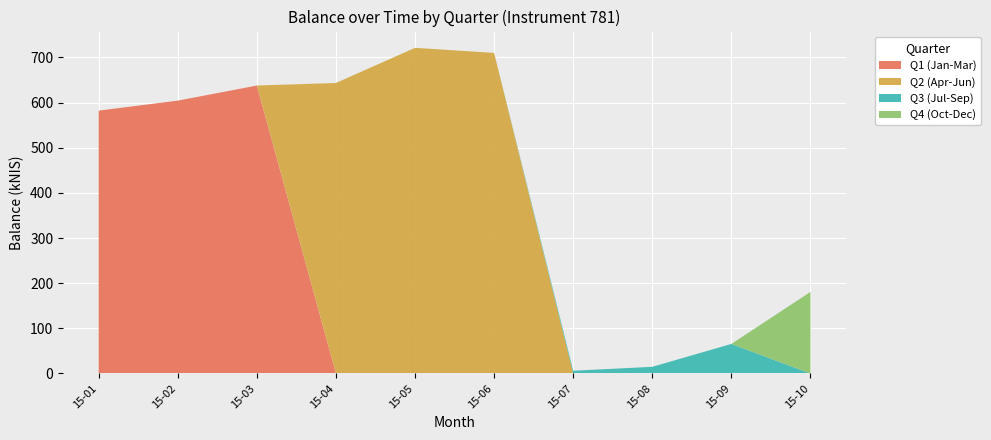

The value of Q1 (Jan-Mar) at 15-05 is 0.0. True or false?

True